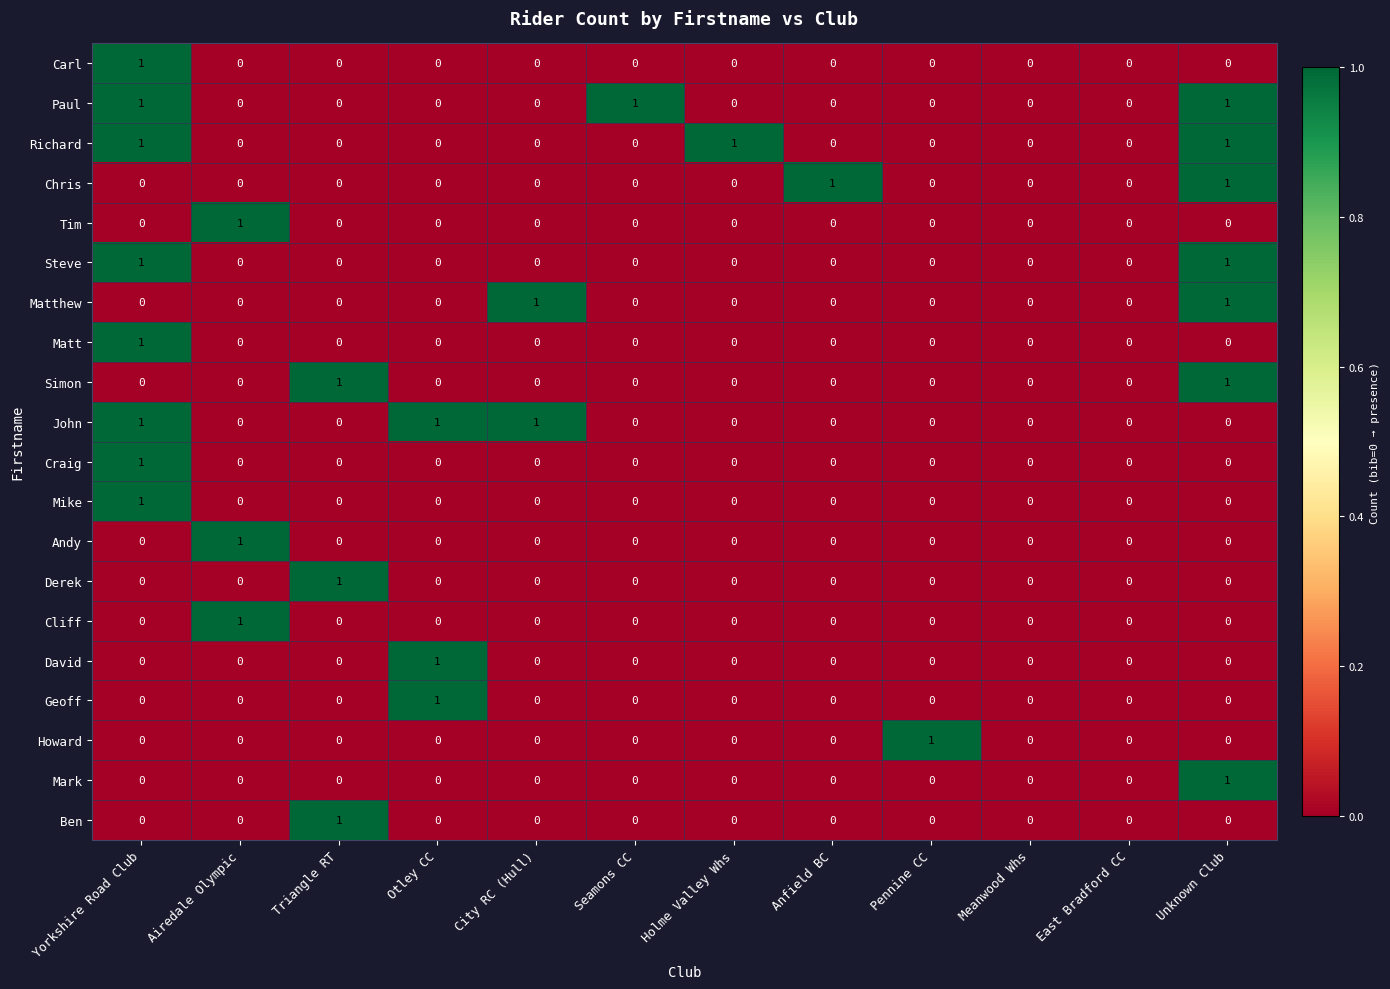

Between Seamons CC and Meanwood Whs, which series saw the biggest shift?

Paul